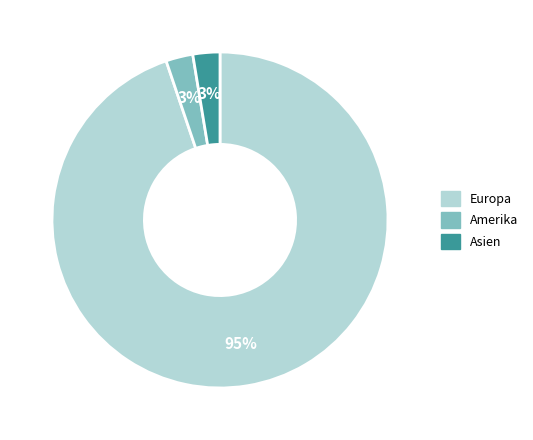

To the nearest percent, what is the average slice percentage?

33%